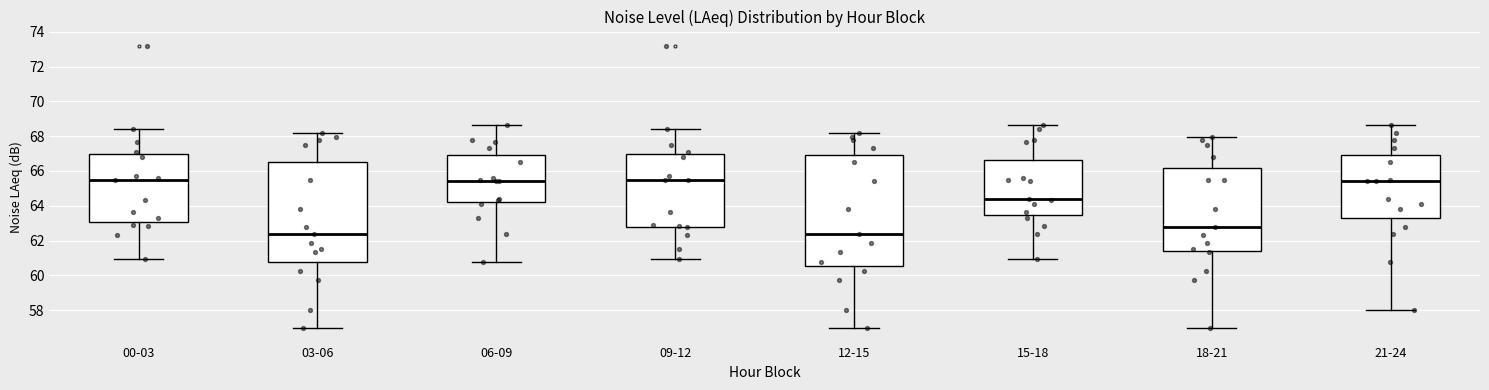

Comparing the boxes themselves (not the whiskers), which one is the tallest?

12-15